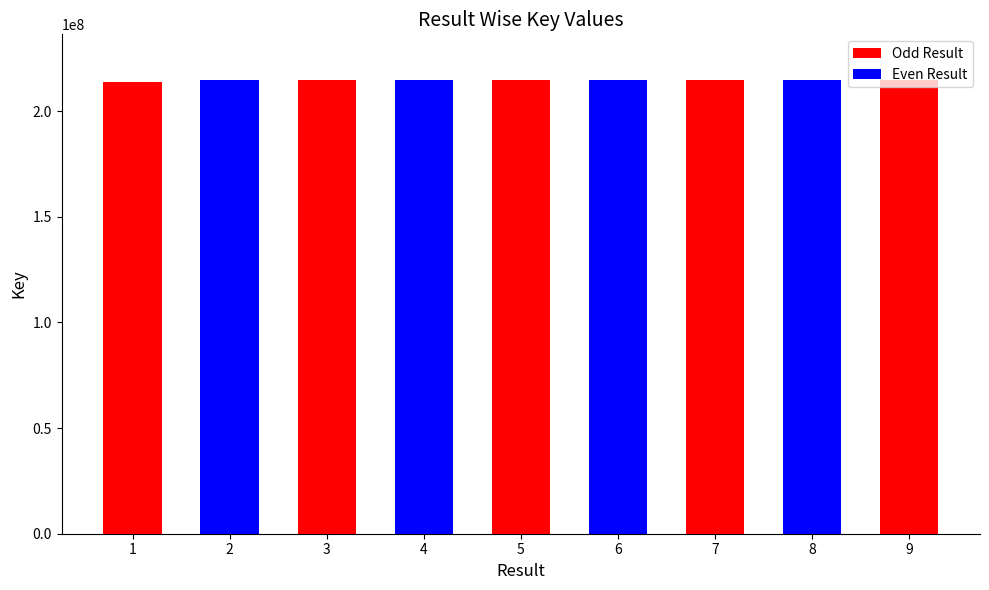

How many categories are shown in the chart?

9